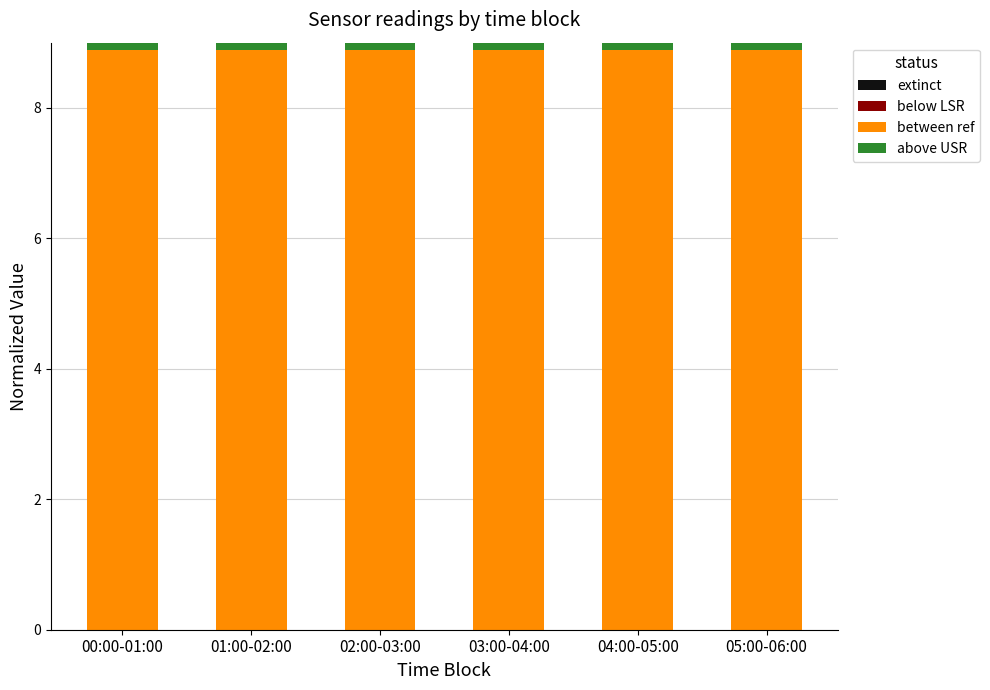

What is the sum of the above USR values at 05:00-06:00 and 03:00-04:00?

0.2